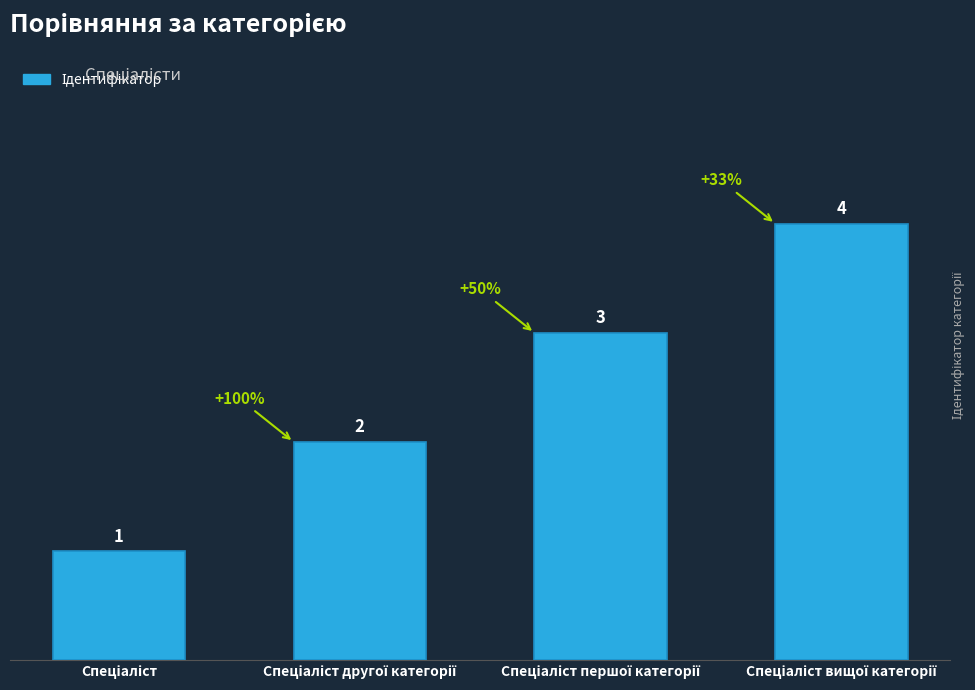

What is the maximum value shown in the chart?

4